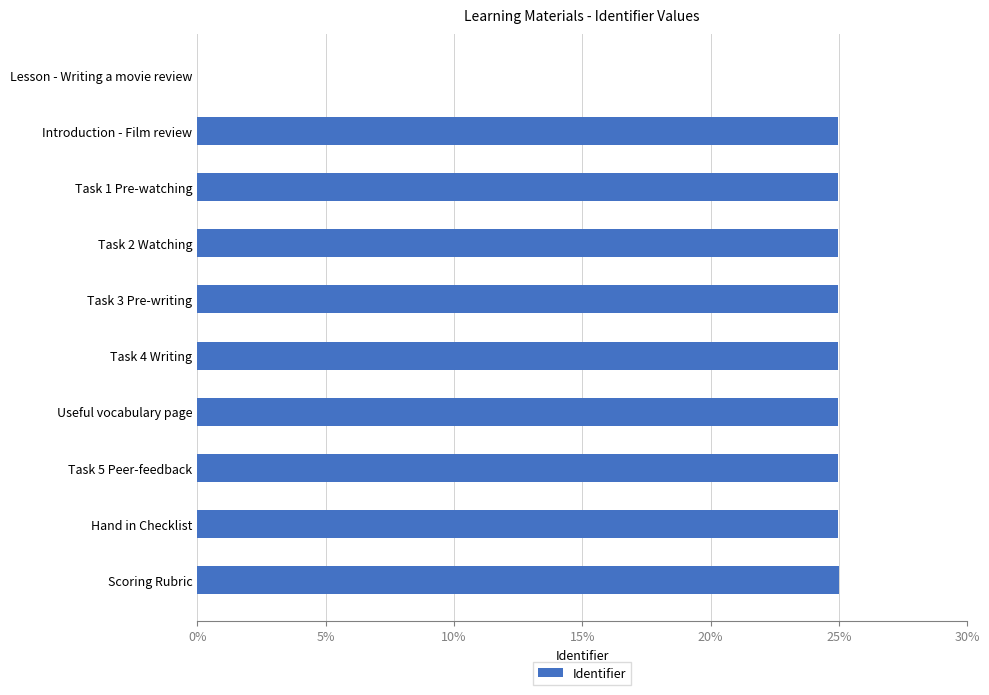

Count the number of data series in this chart.

1